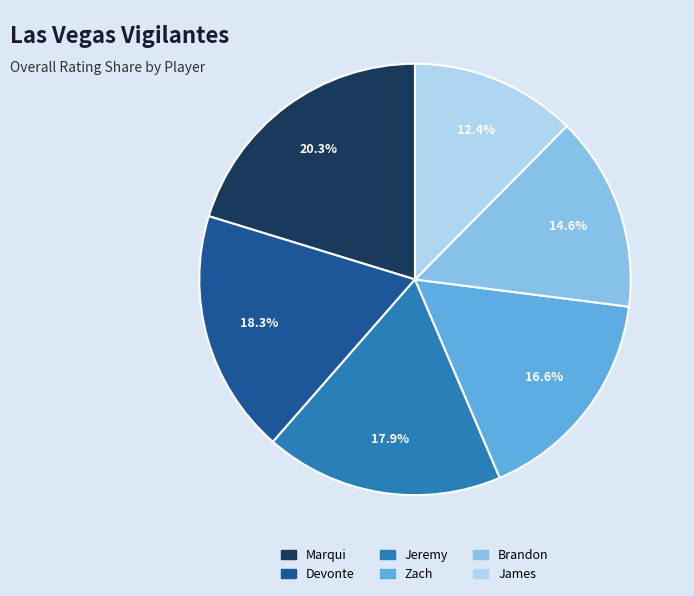

Is the sum of Devonte and Brandon greater than half?

No